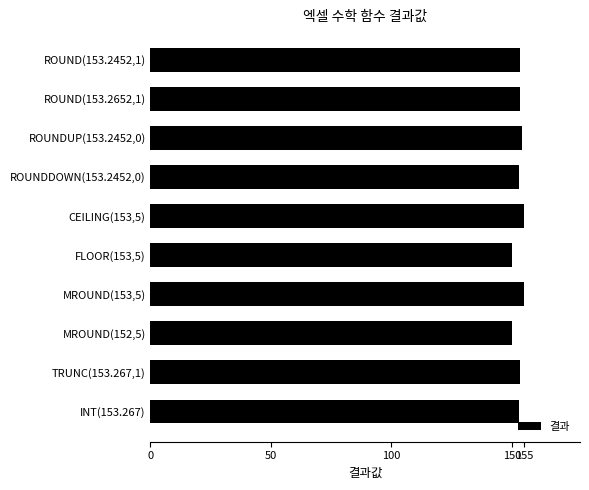

What is the ratio of the value at MROUND(153,5) to the value at FLOOR(153,5)?

1.0